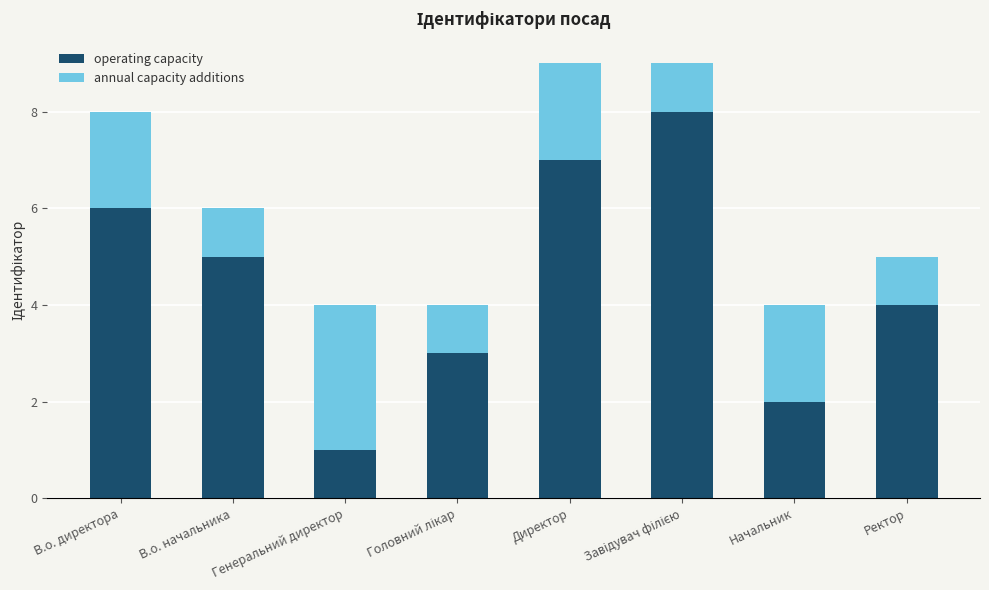

Count the operating capacity values in the range 3 to 7.

5